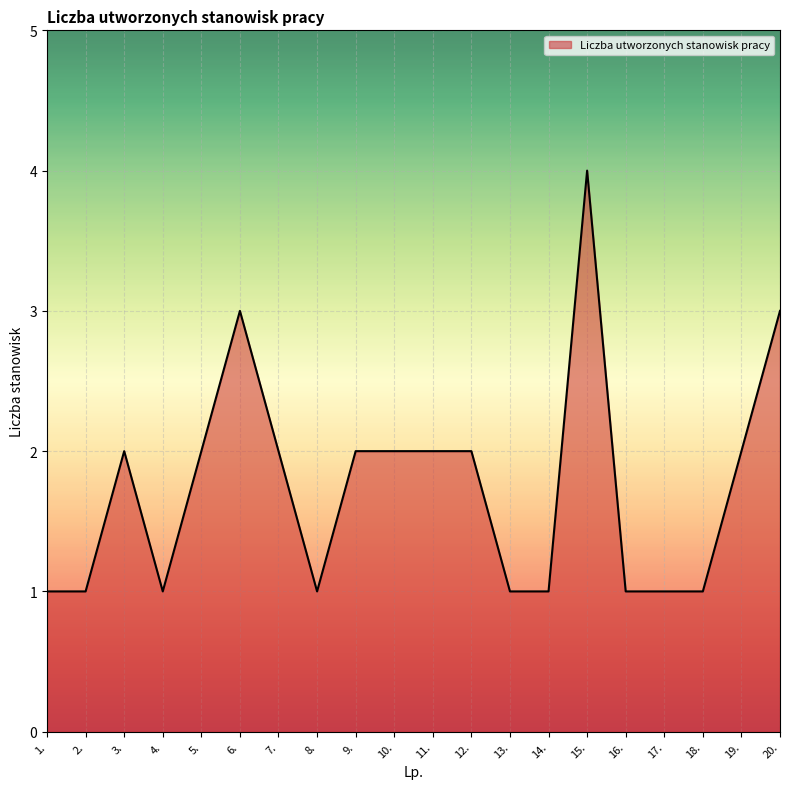

What is the minimum value shown in the chart?

1